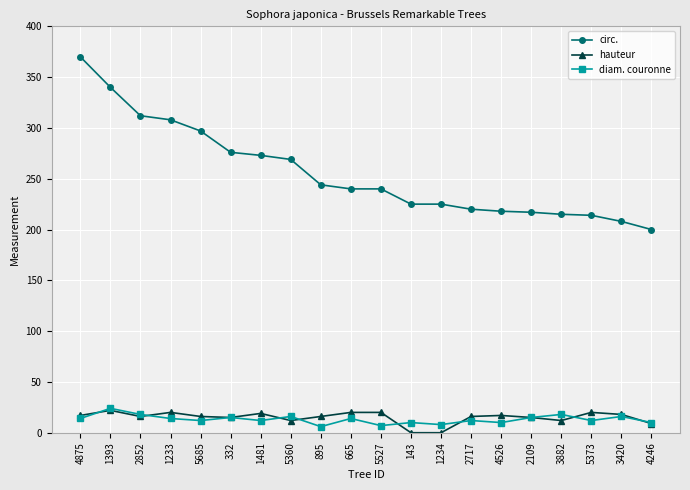

True or false: diam. couronne and circ. intersect in this chart.

False